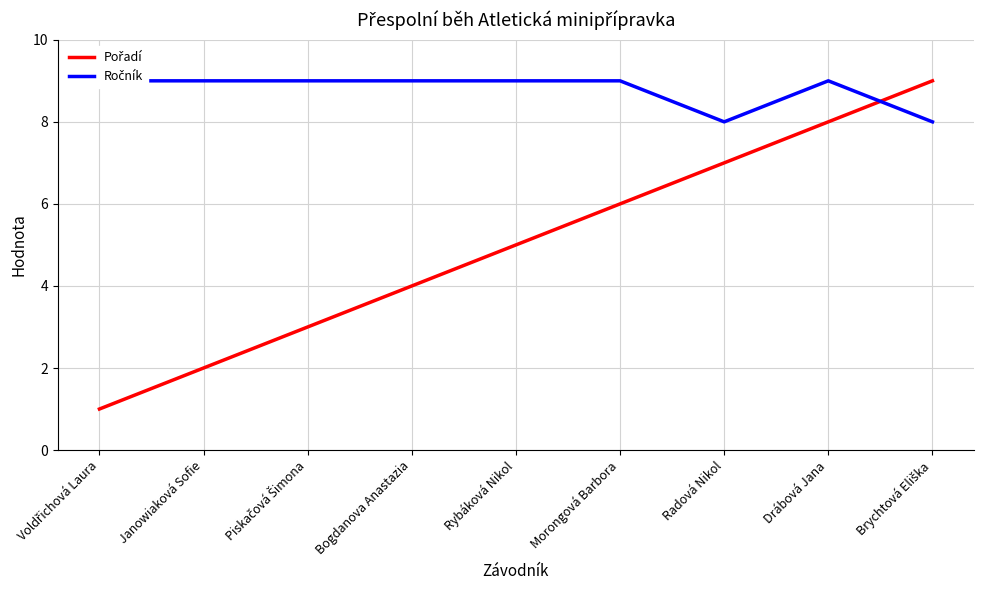

At Bogdanova Anastazia, list the series in order from smallest to largest.

Pořadí, Ročník